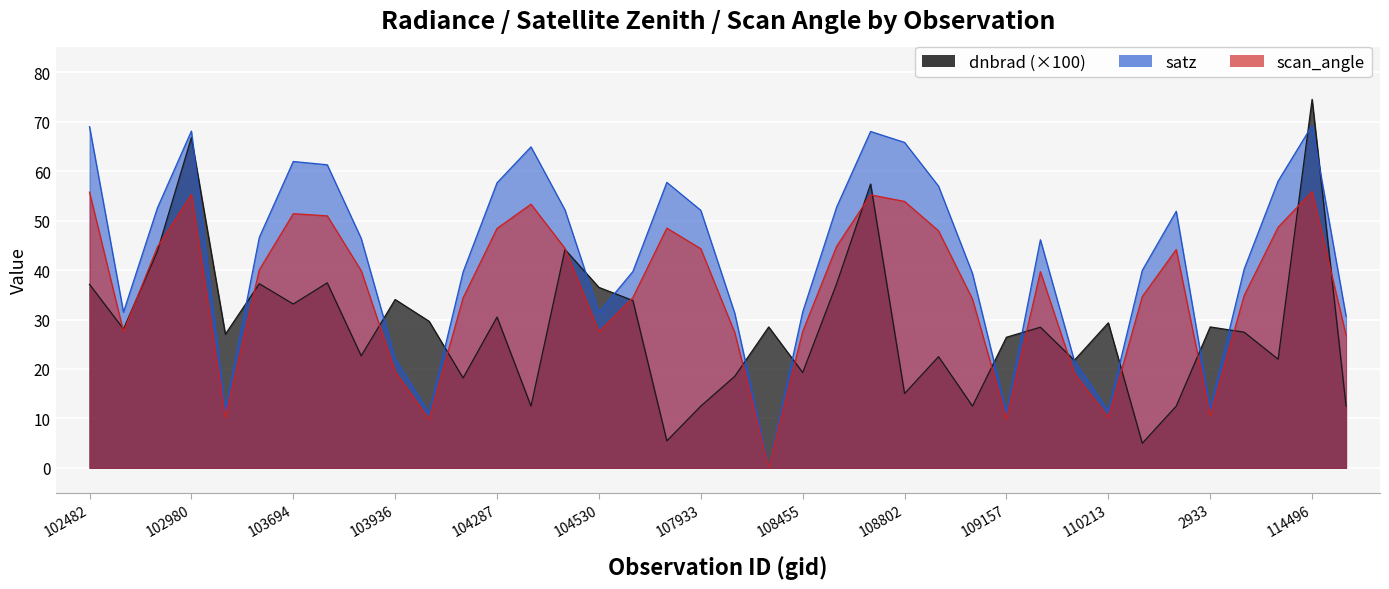

Which series changed the most between 104170 and 107573?

dnbrad